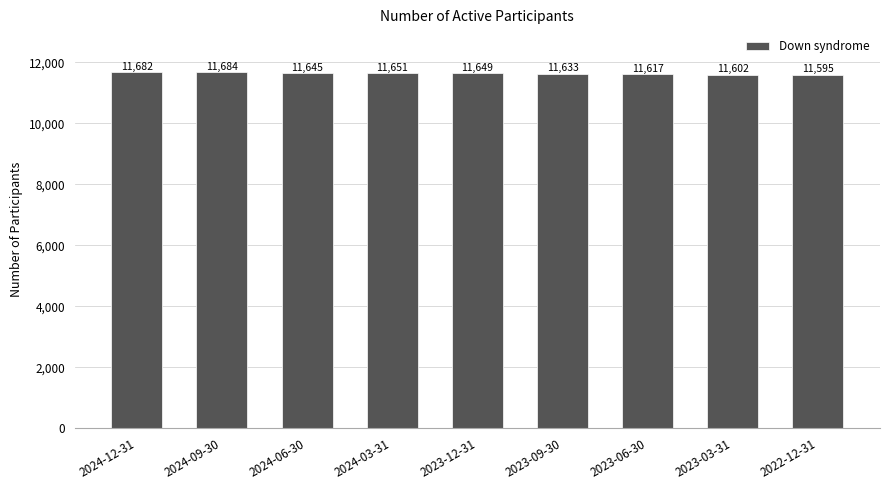

List the labels in order of value, smallest first.

2022-12-31, 2023-03-31, 2023-06-30, 2023-09-30, 2024-06-30, 2023-12-31, 2024-03-31, 2024-12-31, 2024-09-30